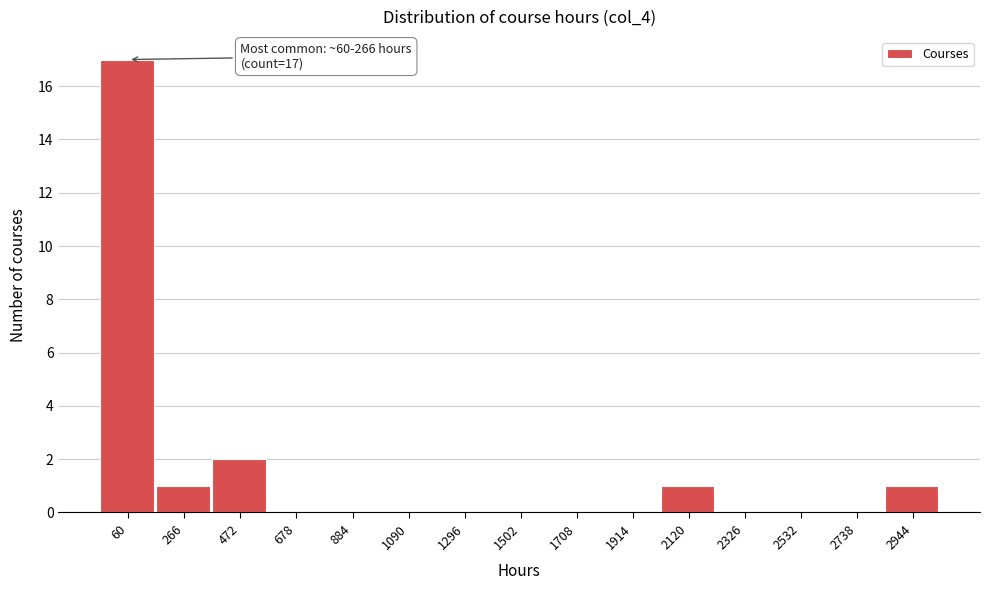

Reading left to right, what are all the values shown in this chart?

60=17	266=1	472=2	678=0	884=0	1090=0	1296=0	1502=0	1708=0	1914=0	2120=1	2326=0	2532=0	2738=0	2944=1